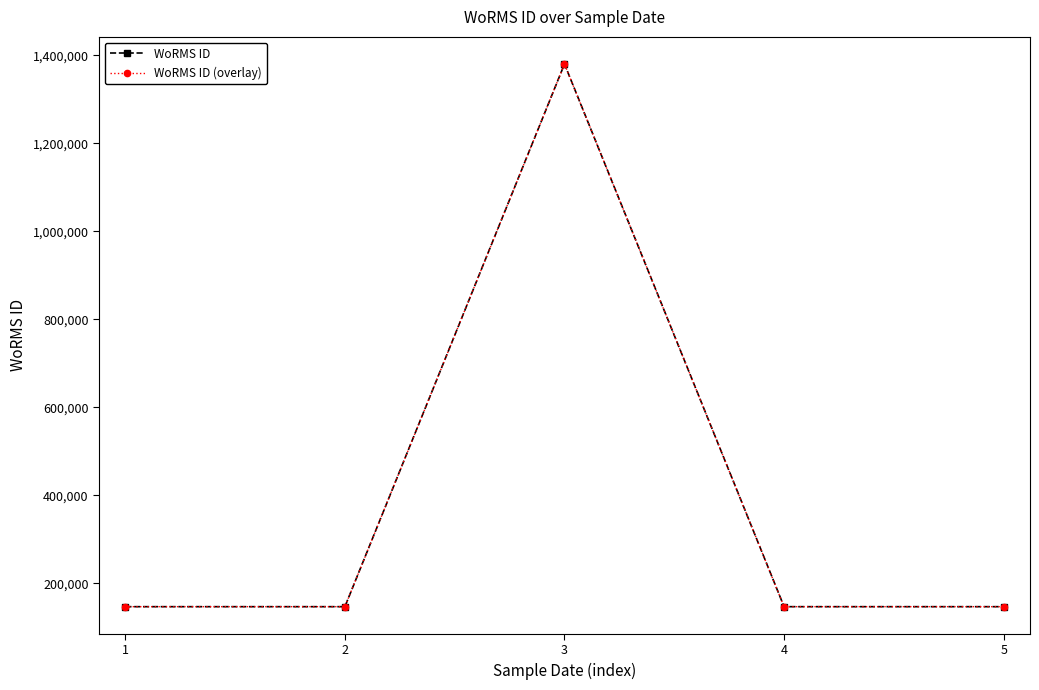

Rank the series at 5 from lowest to highest value.

WoRMS ID, WoRMS ID (overlay)